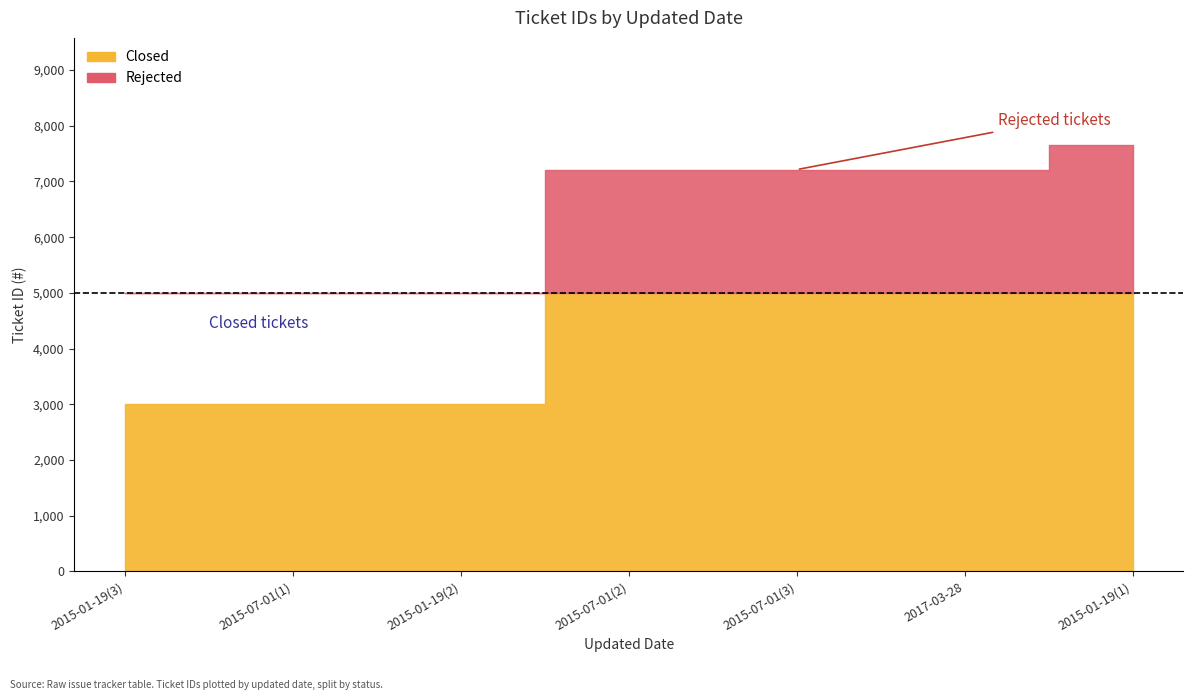

What is the smallest value displayed?

3002